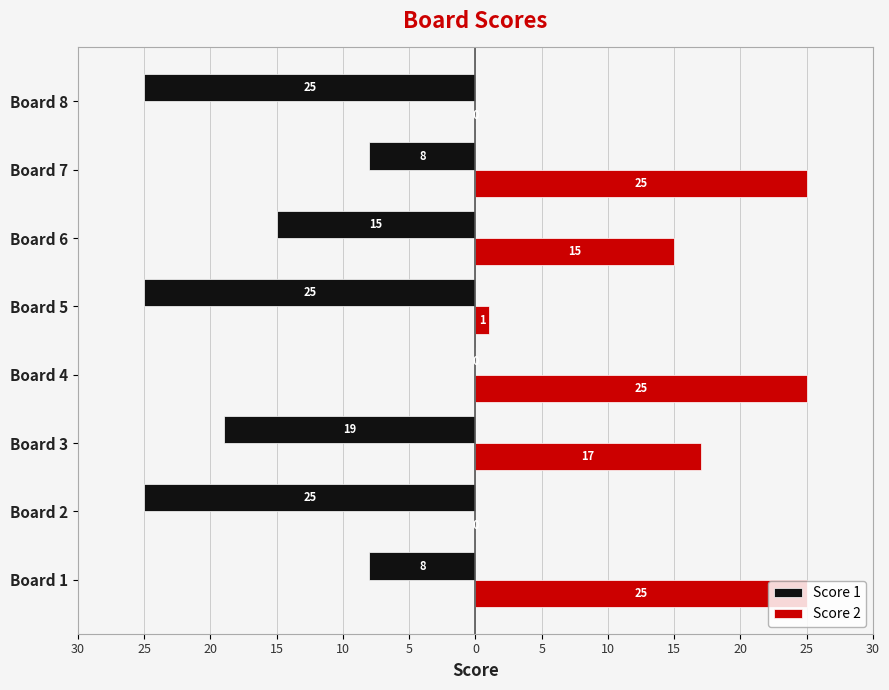

Reading left to right, list all the values displayed in this chart.

Score 1: -8	-25	-19	0	-25	-15	-8	-25
Score 2: 25	0	17	25	1	15	25	0